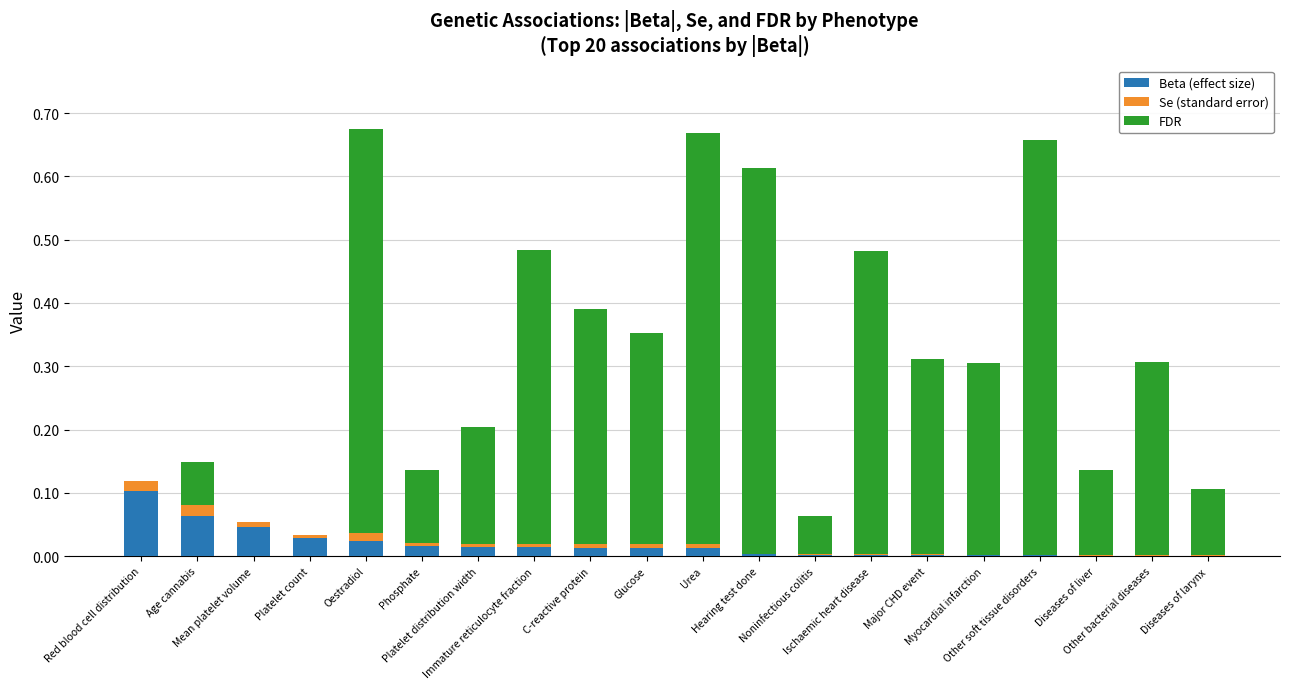

The Beta (effect size) series shows 0.0 at Other soft tissue disorders. True or false?

True